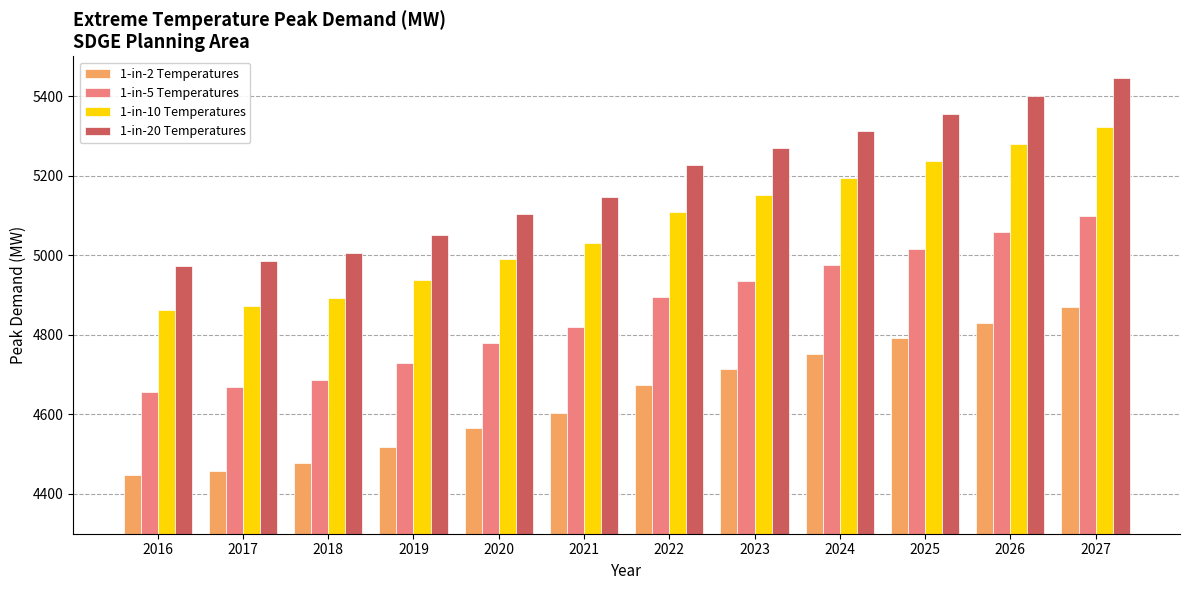

Rank the series by their average value, from lowest to highest.

1-in-2 Temperatures, 1-in-5 Temperatures, 1-in-10 Temperatures, 1-in-20 Temperatures